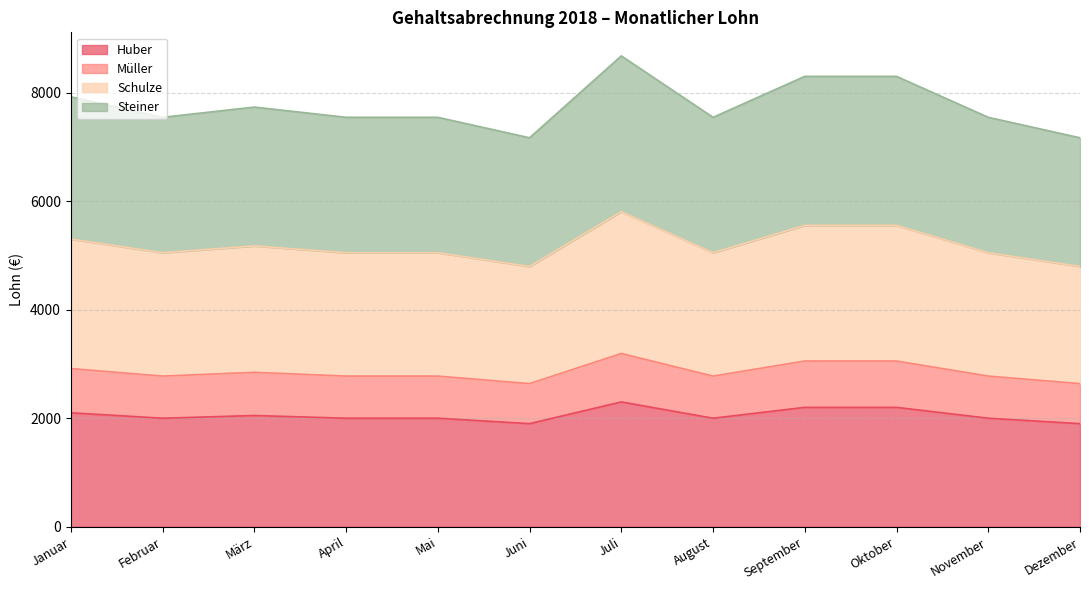

At which category does the chart reach its peak across all series?

Juli